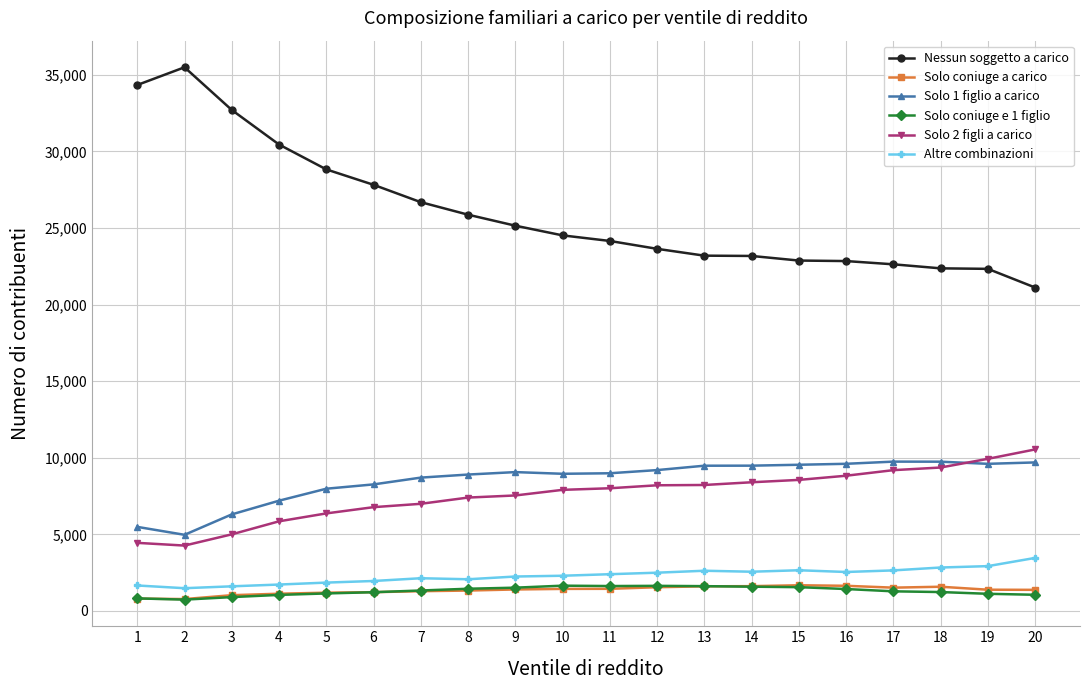

True or false: Altre combinazioni has a value of 2542 at 16.

True